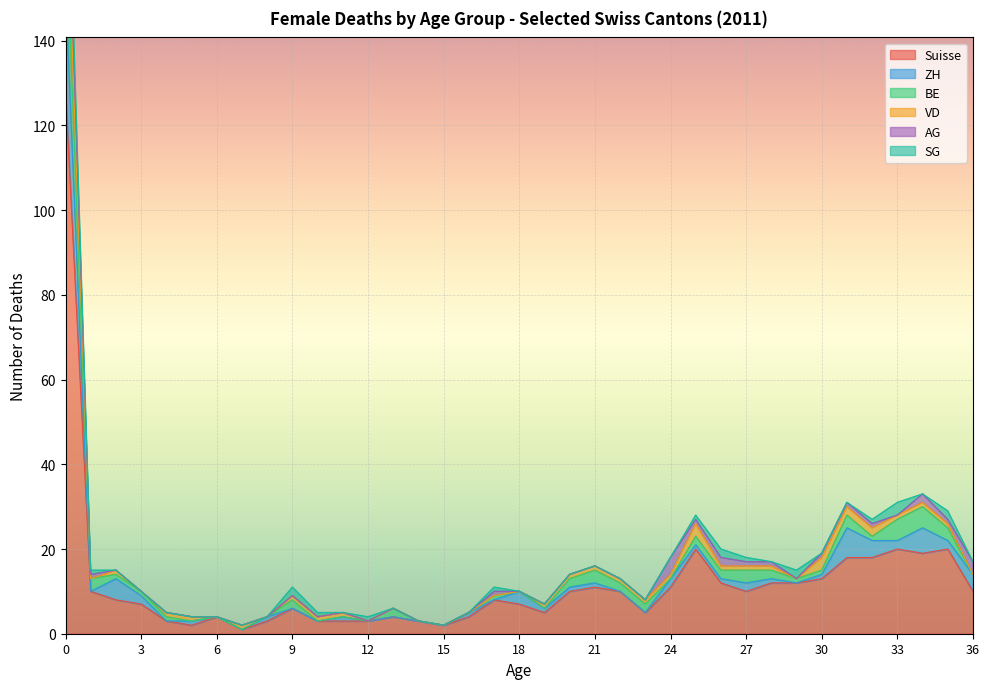

True or false: ZH has a value of 6 at 34.

True